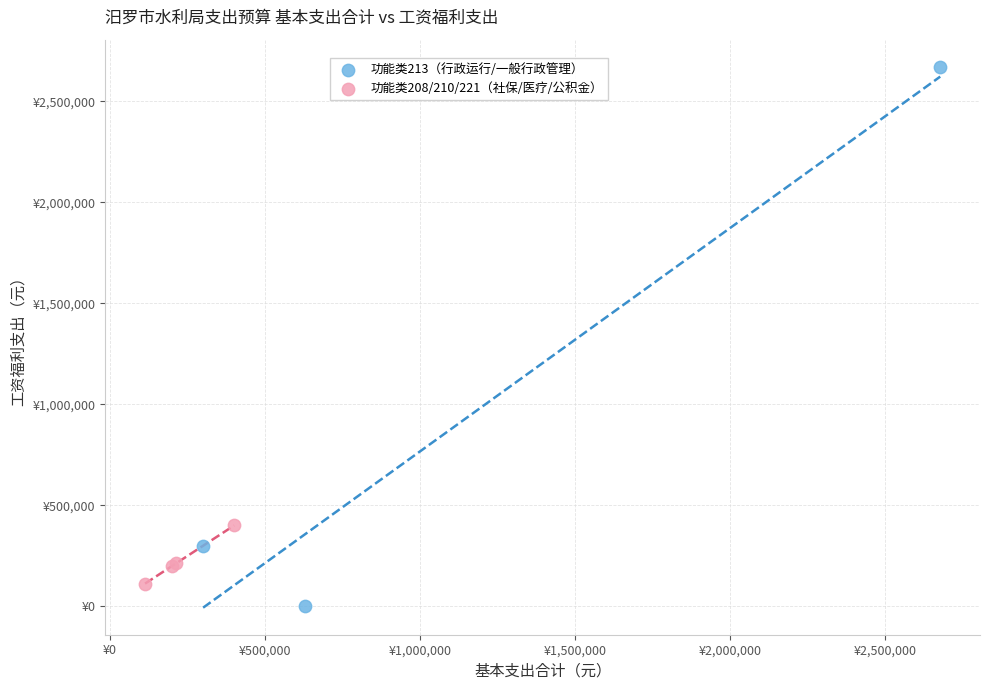

Which series contains the lowest Y value?

功能类213（行政运行/一般行政管理）